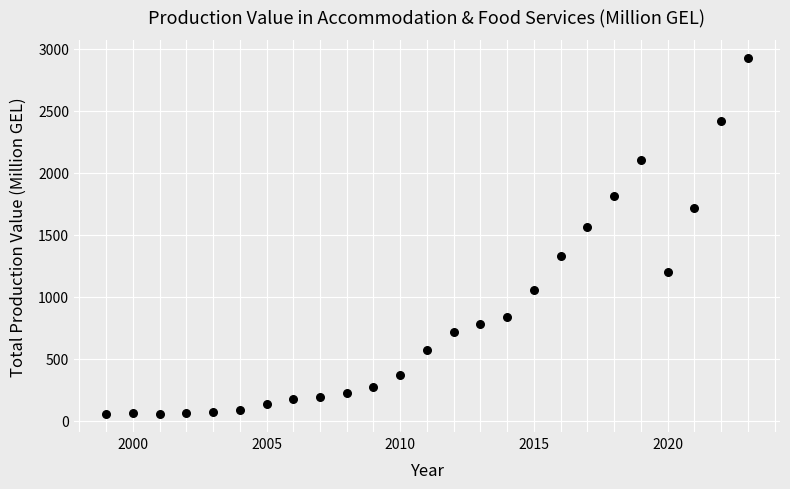

What is the range of Y values (max minus min)?

2876.9